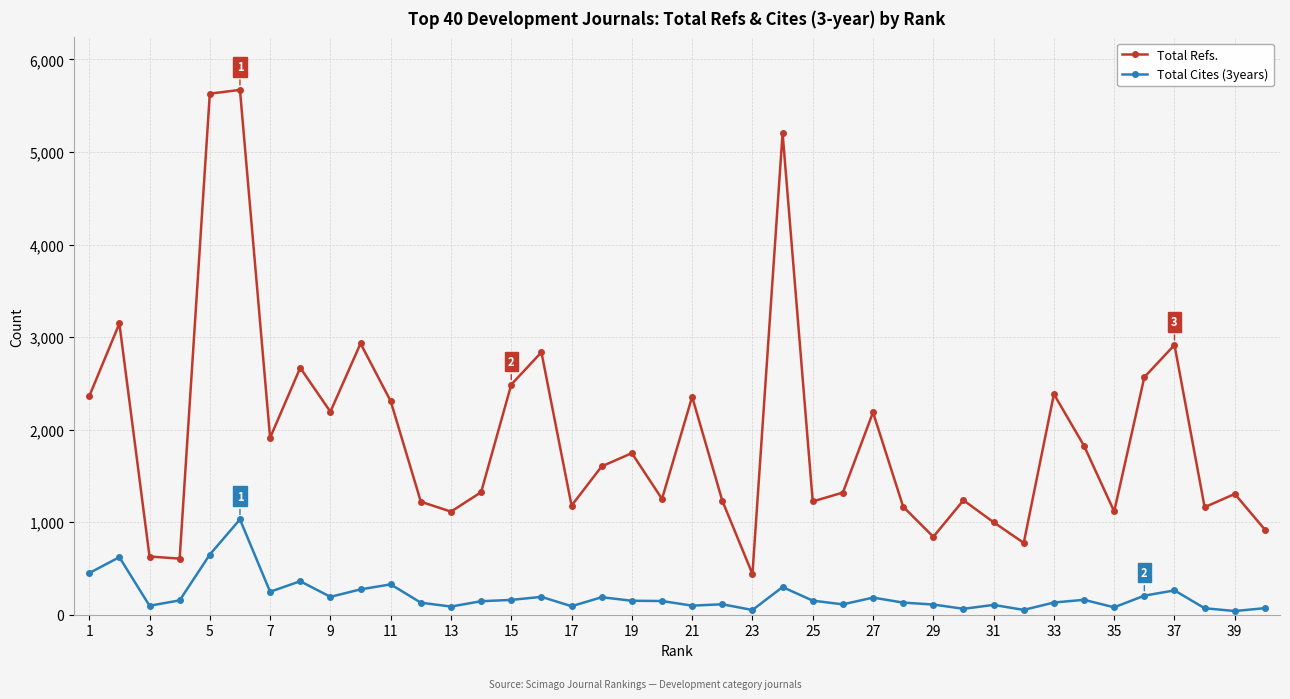

Which series has the largest range (max minus min)?

Total Refs.